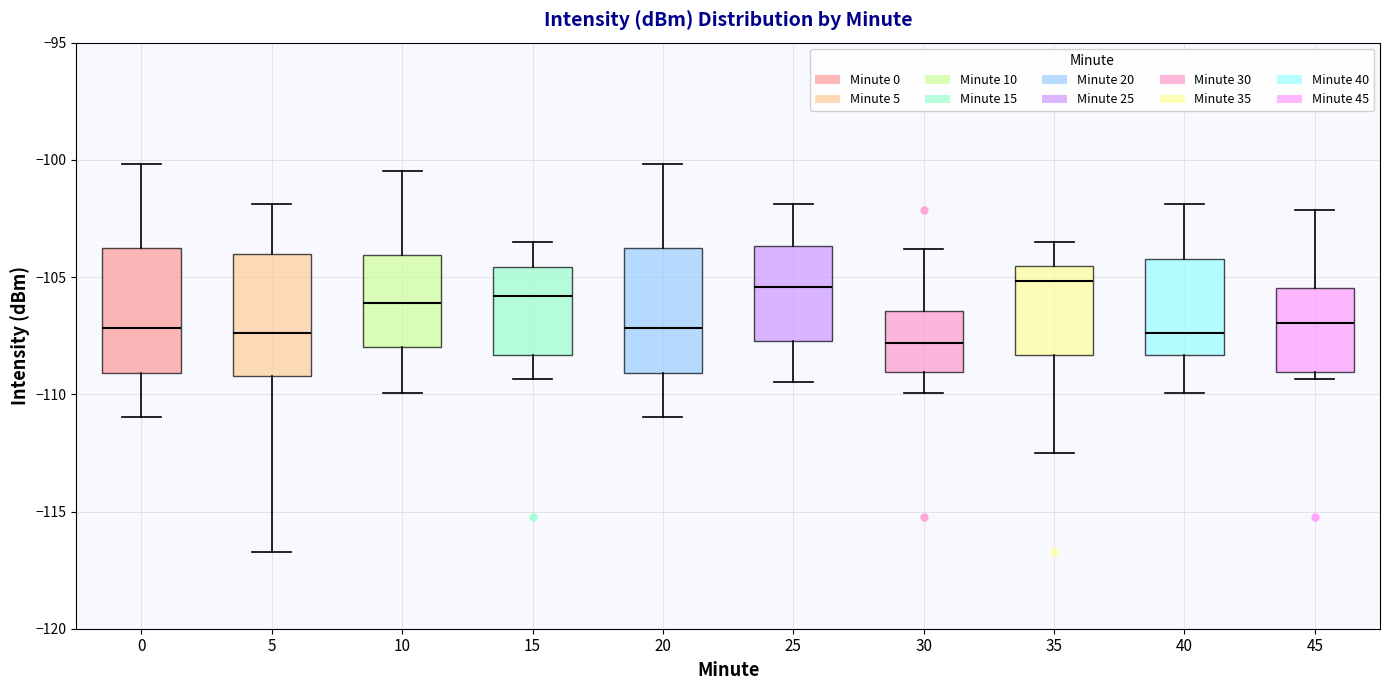

Reading left to right, read every box against the y-axis: the position of its median line, the range the box covers, and the ends of its whiskers. The values are not printed on the chart, so give them approximately, as read against the axis.

0: median -107.0, box -109.0 to -103.5, whiskers -111.0 to -100.0
5: median -107.5, box -109.0 to -104.0, whiskers -116.5 to -102.0
10: median -106.0, box -108.0 to -104.0, whiskers -110.0 to -100.5
15: median -106.0, box -108.5 to -104.5, whiskers -109.5 to -103.5
20: median -107.0, box -109.0 to -103.5, whiskers -111.0 to -100.0
25: median -105.5, box -107.5 to -103.5, whiskers -109.5 to -102.0
30: median -108.0, box -109.0 to -106.5, whiskers -110.0 to -104.0
35: median -105.0, box -108.5 to -104.5, whiskers -112.5 to -103.5
40: median -107.5, box -108.5 to -104.0, whiskers -110.0 to -102.0
45: median -107.0, box -109.0 to -105.5, whiskers -109.5 to -102.0